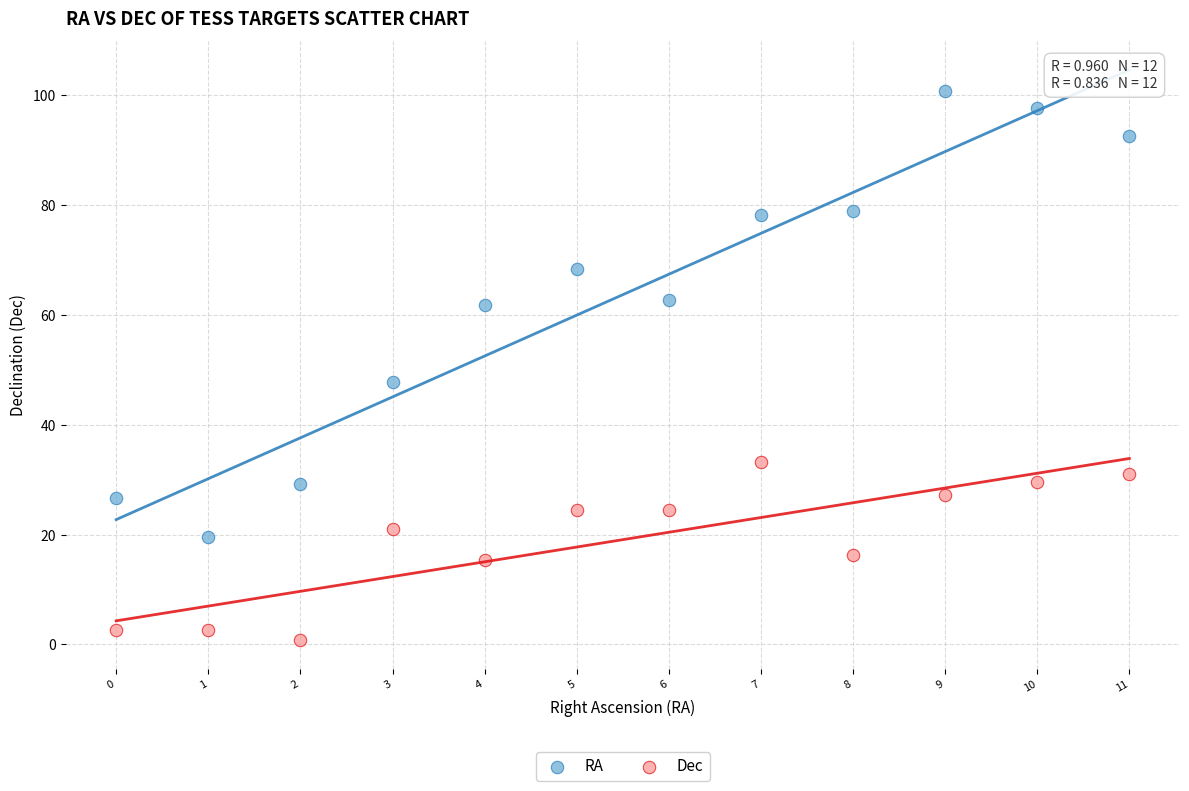

Which series reaches the minimum Y coordinate?

Dec